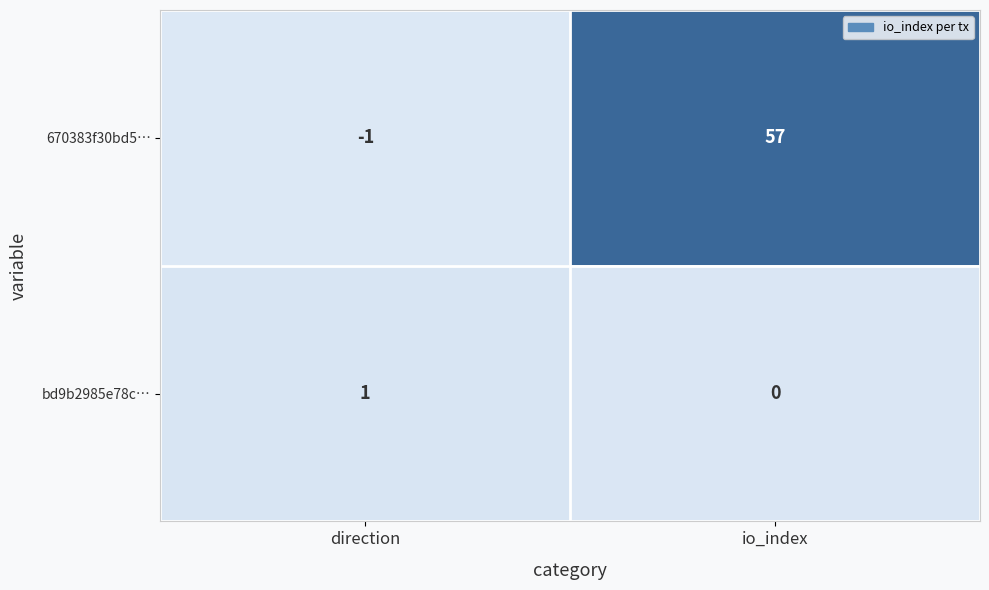

Rank the series at io_index from lowest to highest value.

bd9b2985e78c…, 670383f30bd5…